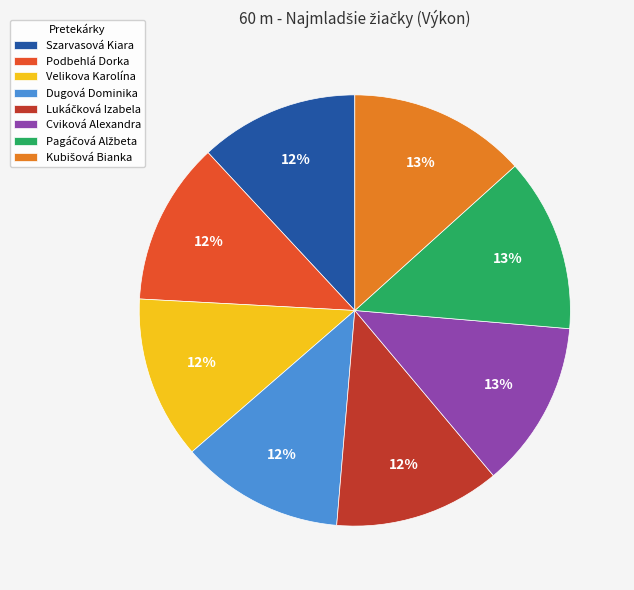

Is Dugová Dominika the majority of the pie?

No